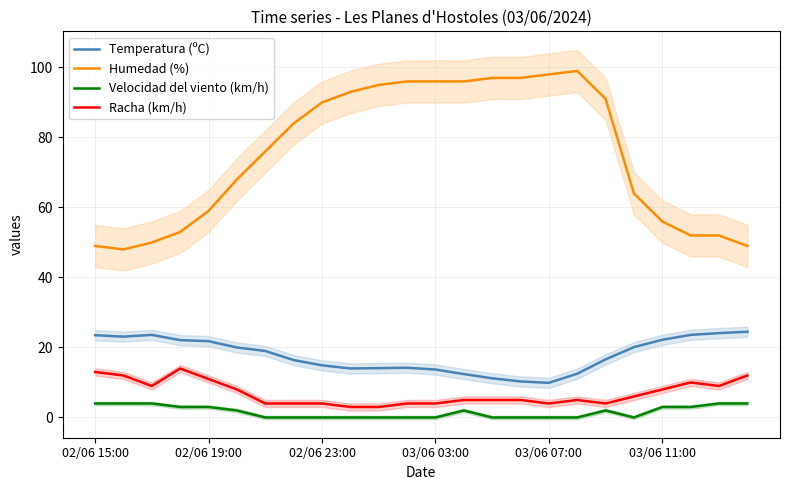

Rank the series by their maximum value, from lowest to highest.

Velocidad del viento (km/h), Racha (km/h), Temperatura (ºC), Humedad (%)